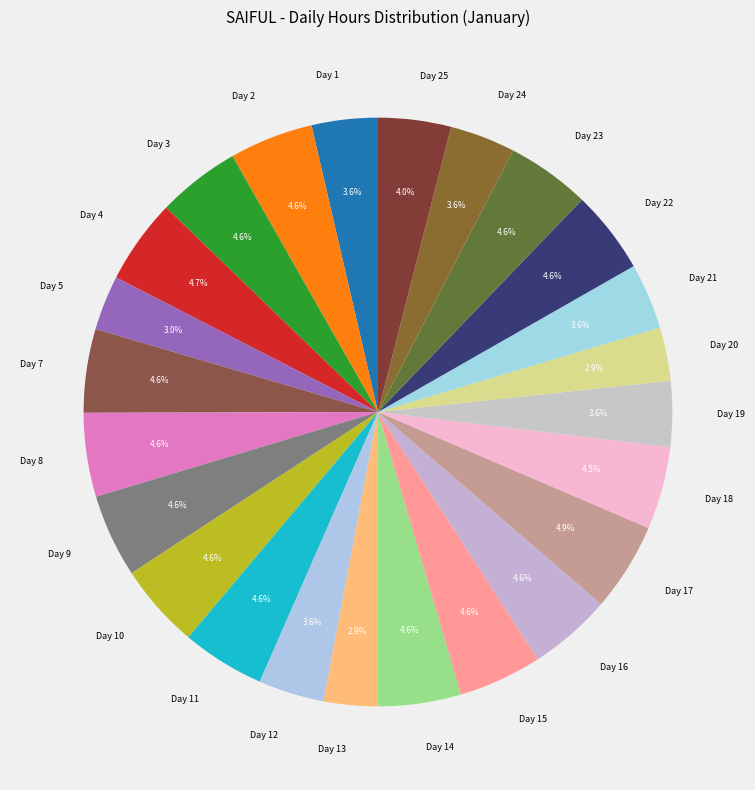

Does any single category account for the majority?

No